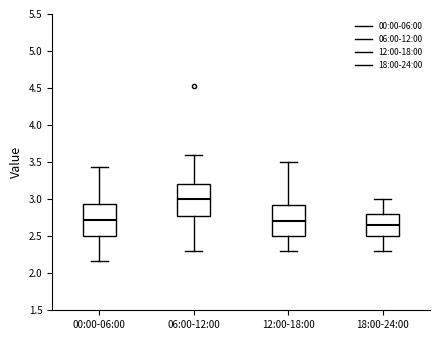

Reading left to right, transcribe this box plot: for each box, give where its median line is, the range the box spans, and where its two whiskers end, as read against the y-axis. The values are not printed on the chart, so give them approximately, as read against the axis.

00:00-06:00: median 2.70, box 2.50 to 2.95, whiskers 2.15 to 3.45
06:00-12:00: median 3.00, box 2.80 to 3.20, whiskers 2.30 to 3.60
12:00-18:00: median 2.70, box 2.50 to 2.95, whiskers 2.30 to 3.50
18:00-24:00: median 2.65, box 2.50 to 2.80, whiskers 2.30 to 3.00